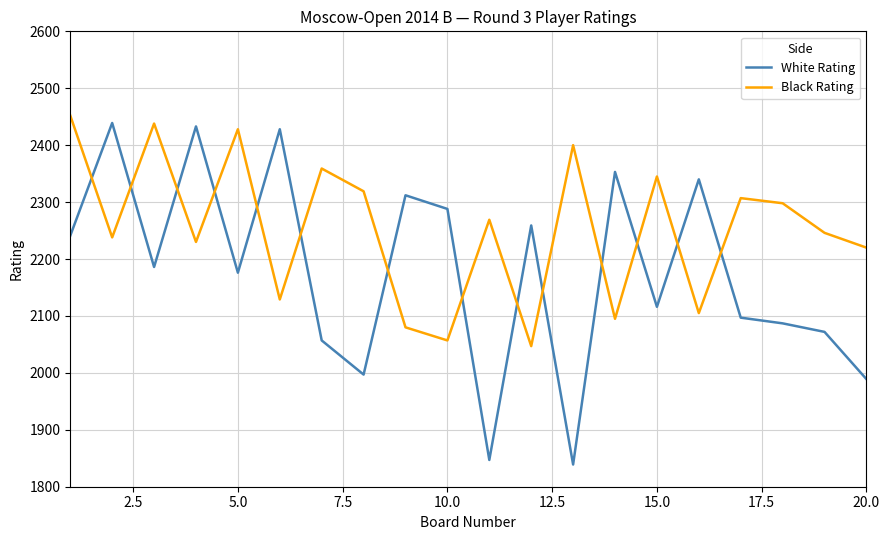

After their last crossing, which series has the higher values: Black Rating or White Rating?

Black Rating